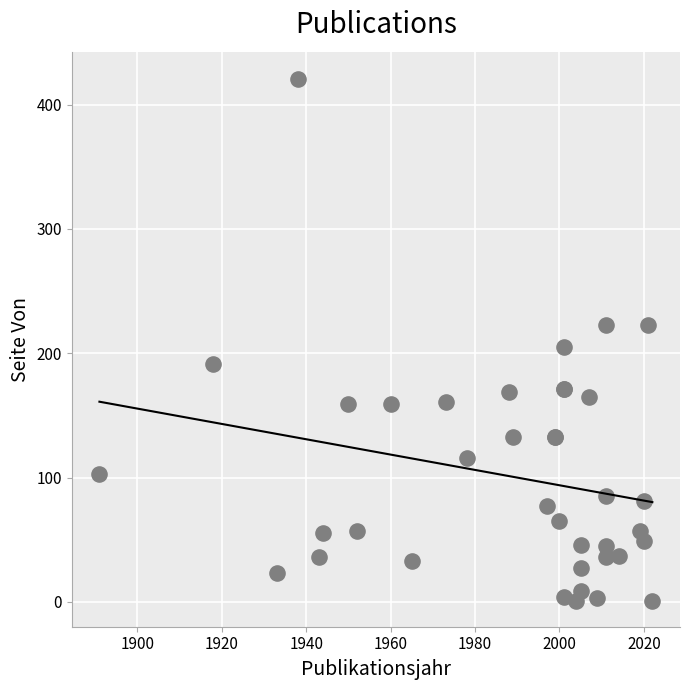

What Y value in the scatter plot is closest to 211?

205